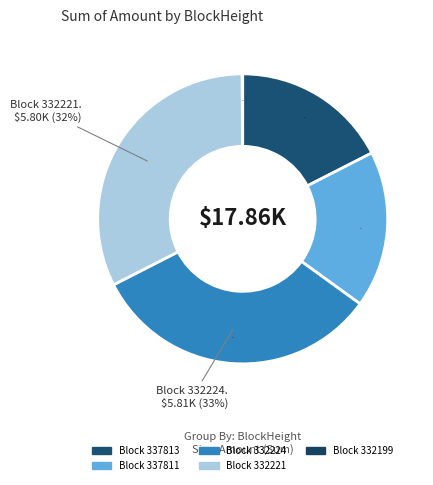

Does 337811 account for over 50% of the chart?

No